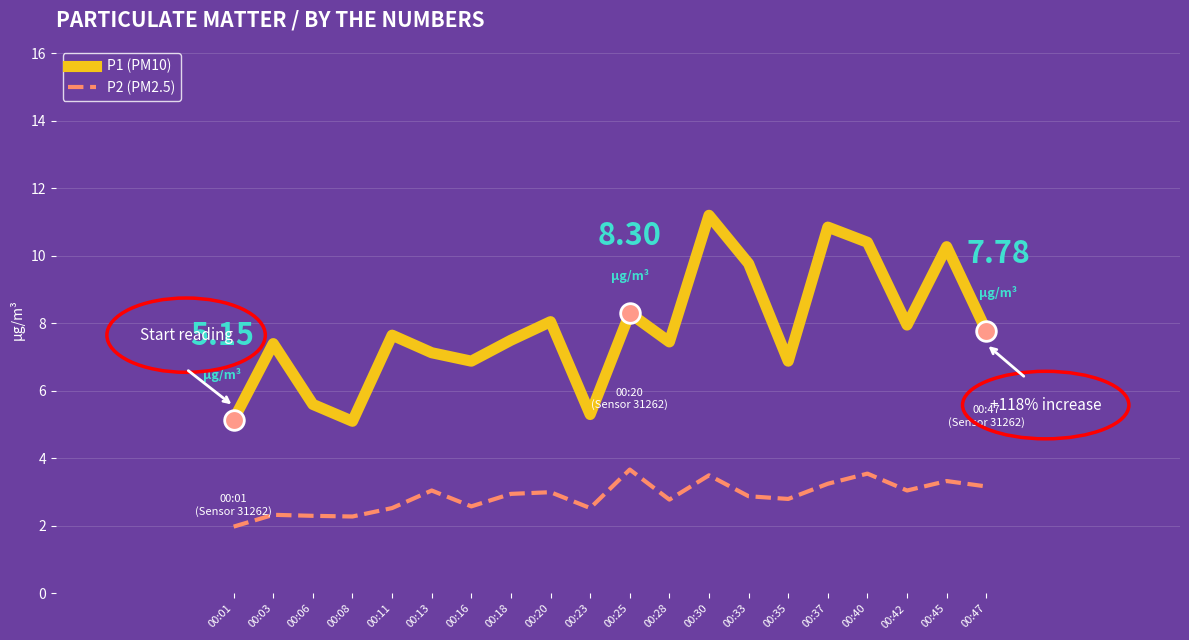

What are all the series names shown in the legend?

P1 (PM10), P2 (PM2.5)